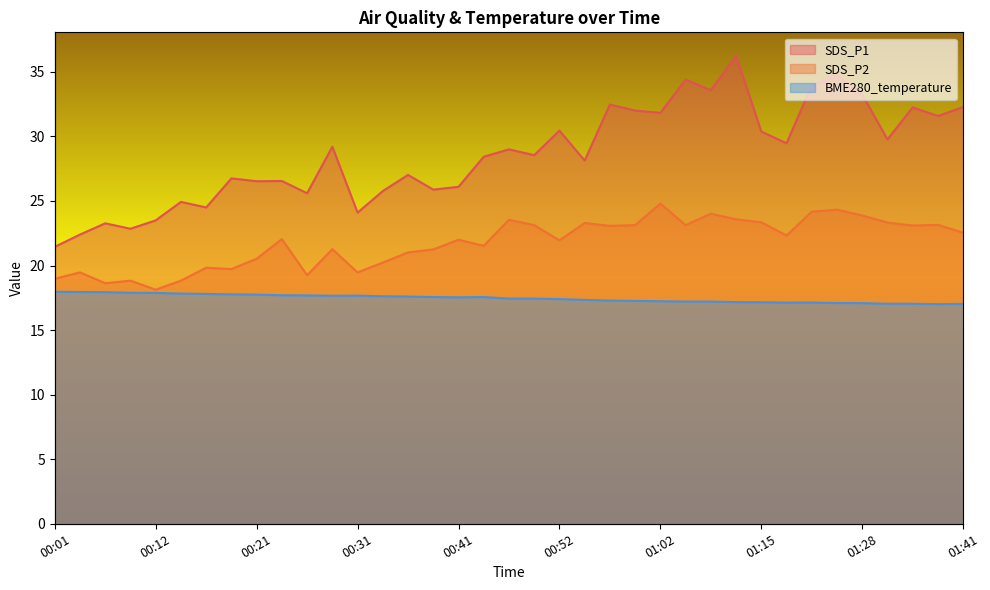

What is the difference between the maximum and minimum values in the SDS_P1 series?

14.8